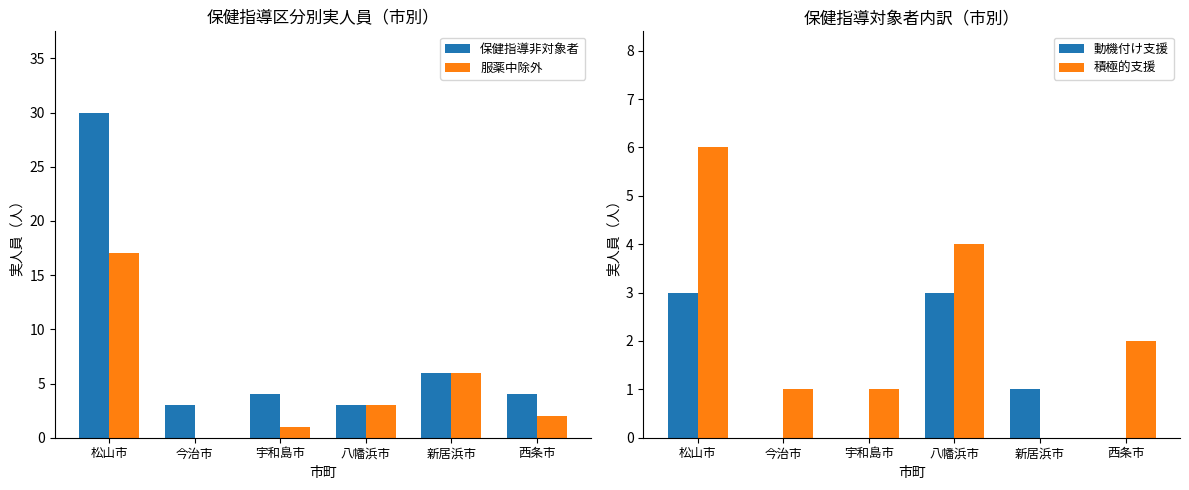

How many values in the 保健指導非対象者 series are below 4?

2